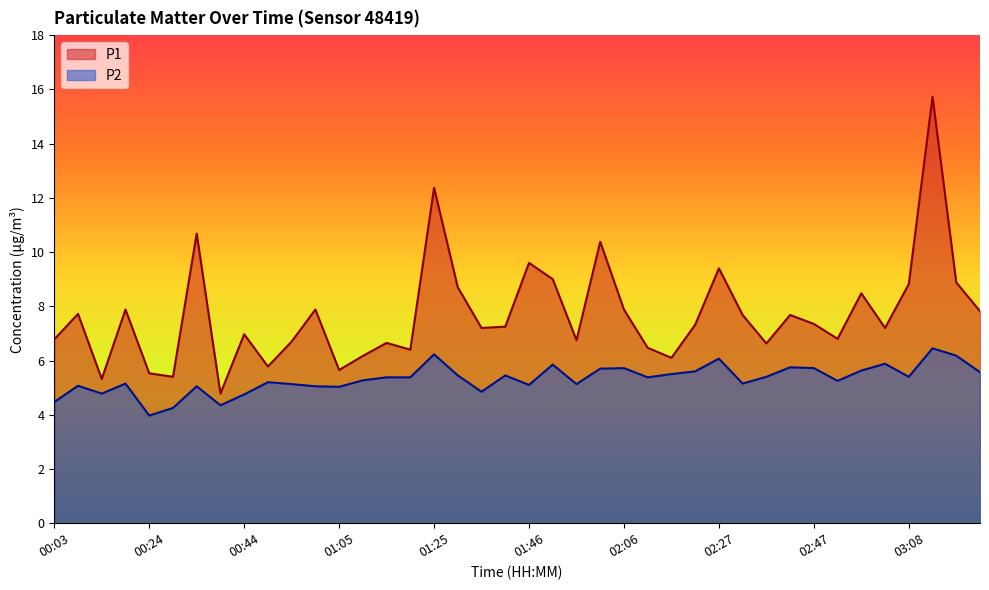

What is the sum of the P1 values at 02:58 and 01:05?

14.1